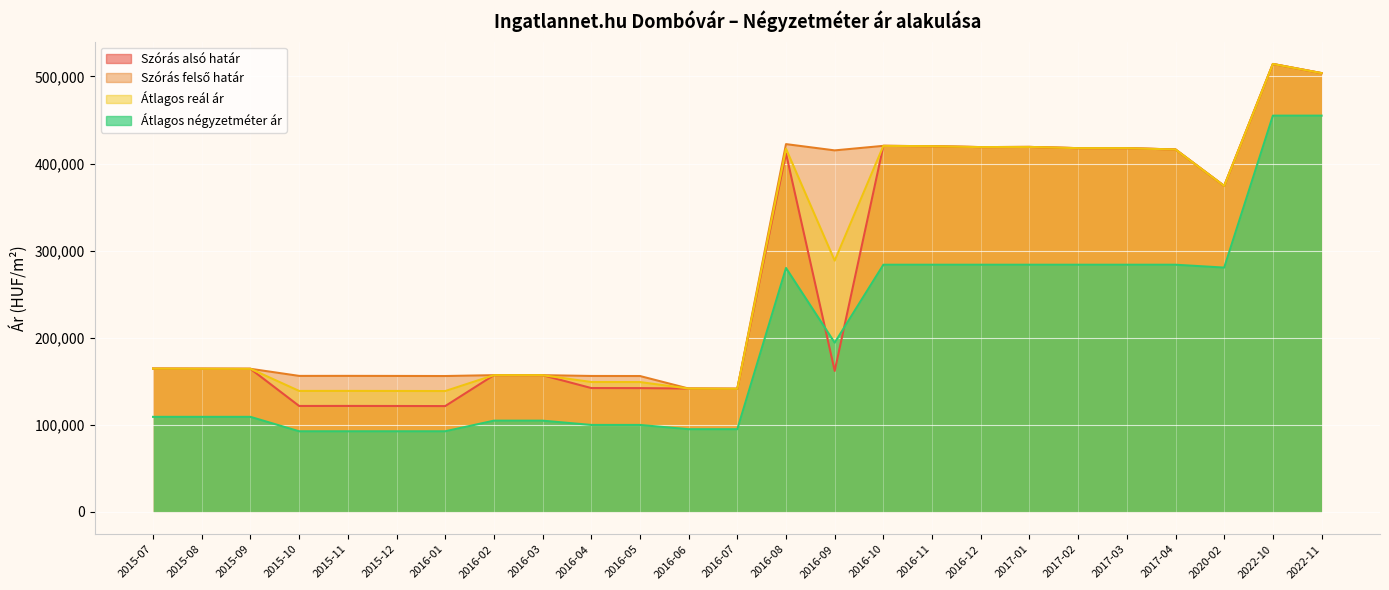

Is the value of Szórás alsó határ at 2017-01 greater than the value of Szórás felső határ at 2016-01?

Yes